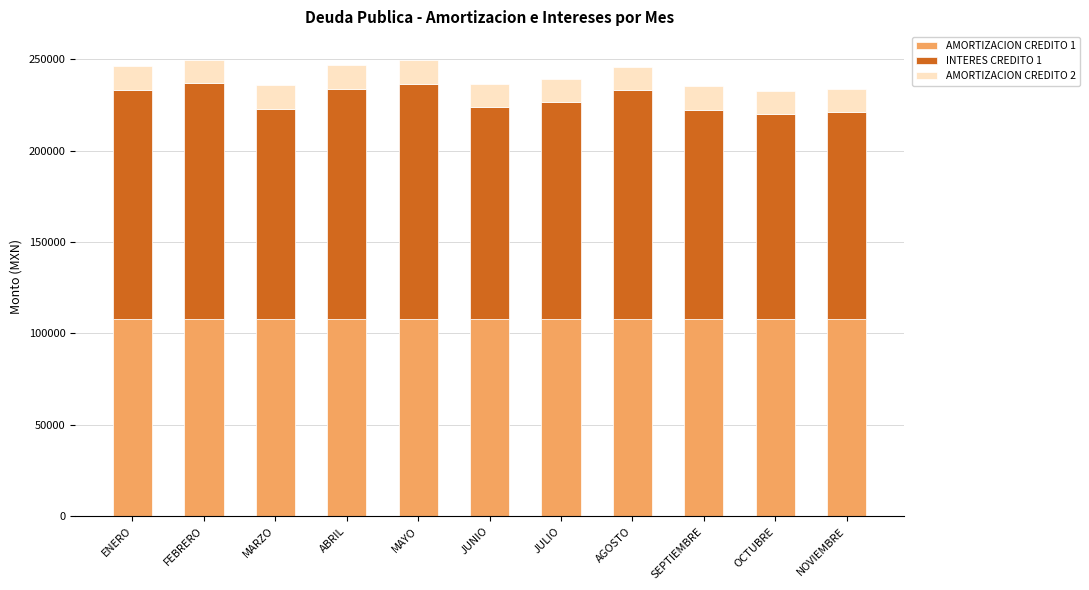

What is the total value across all series at NOVIEMBRE?

233840.3